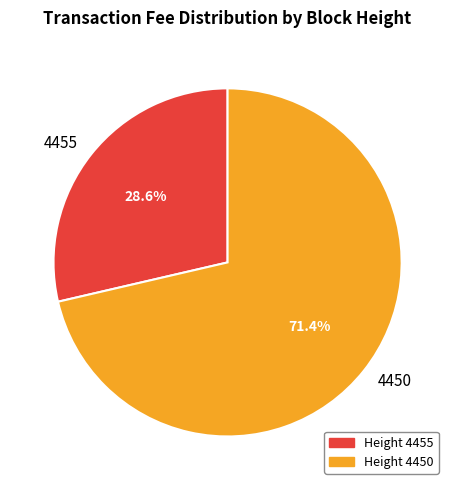

Which category has the smallest portion of the pie?

4455